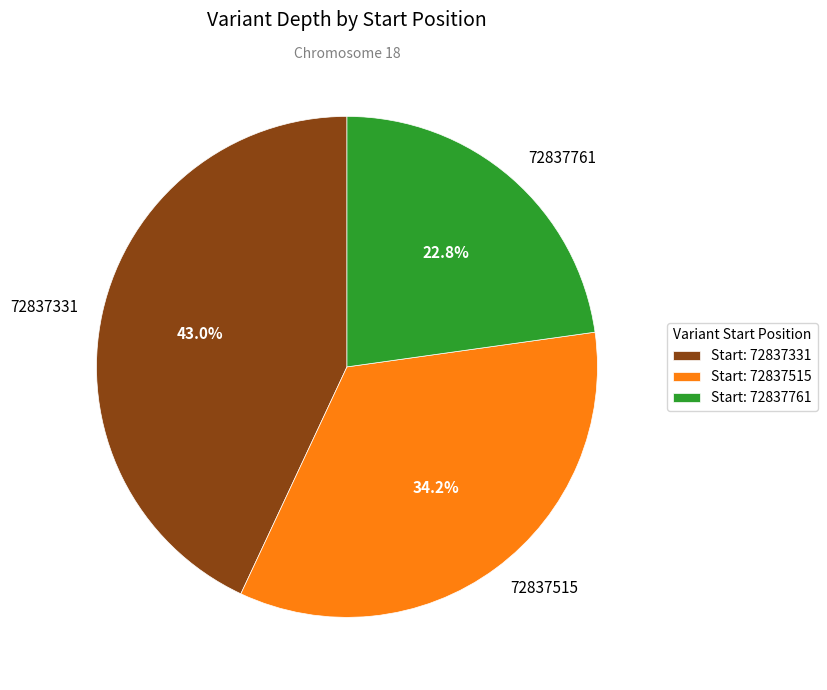

Which has a higher value, Start: 72837331 or Start: 72837515?

Start: 72837331